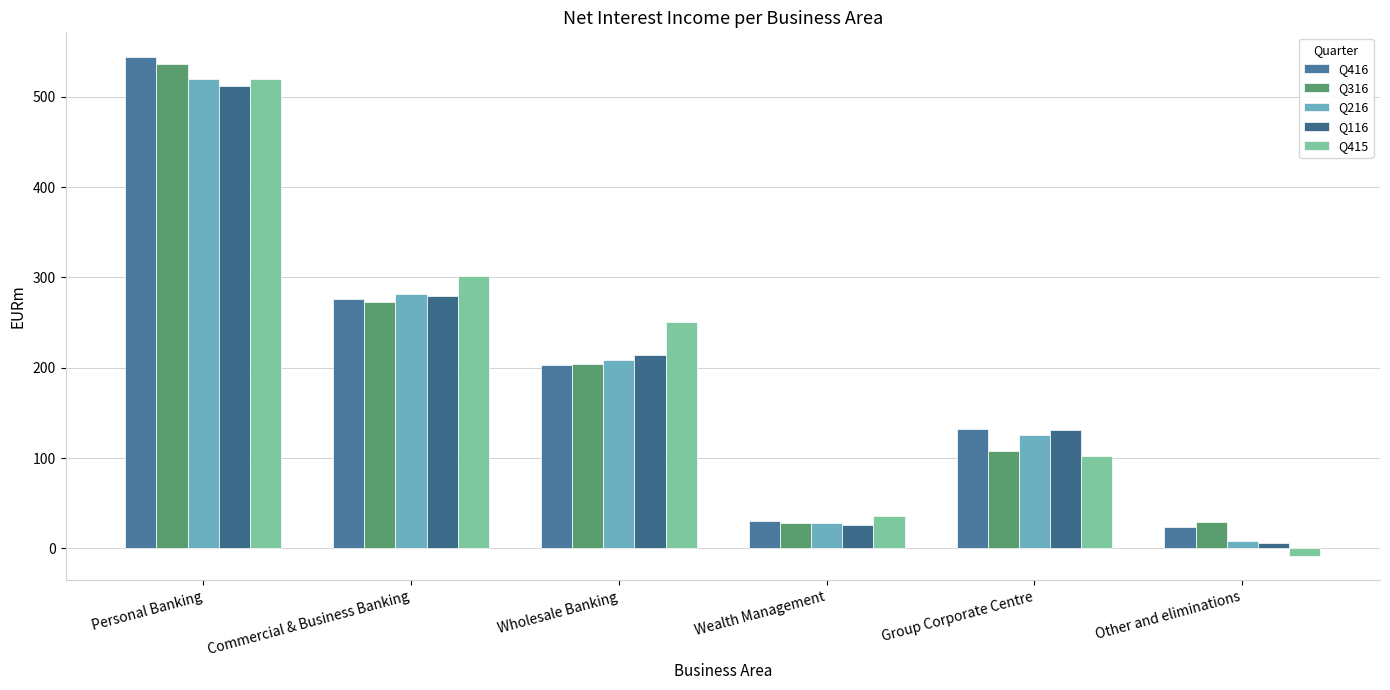

Reading right to left, transcribe all the data shown in this chart.

Q416: Other and eliminations=24.0	Group Corporate Centre=132.0	Wealth Management=30.0	Wholesale Banking=203.0	Commercial & Business Banking=276.0	Personal Banking=544.0
Q316: Other and eliminations=29.0	Group Corporate Centre=108.0	Wealth Management=28.0	Wholesale Banking=204.0	Commercial & Business Banking=273.0	Personal Banking=536.0
Q216: Other and eliminations=8.0	Group Corporate Centre=125.0	Wealth Management=28.0	Wholesale Banking=209.0	Commercial & Business Banking=282.0	Personal Banking=520.0
Q116: Other and eliminations=6.2	Group Corporate Centre=130.8	Wealth Management=26.0	Wholesale Banking=214.0	Commercial & Business Banking=279.0	Personal Banking=512.0
Q415: Other and eliminations=-8.0	Group Corporate Centre=102.0	Wealth Management=36.0	Wholesale Banking=251.0	Commercial & Business Banking=302.0	Personal Banking=520.0